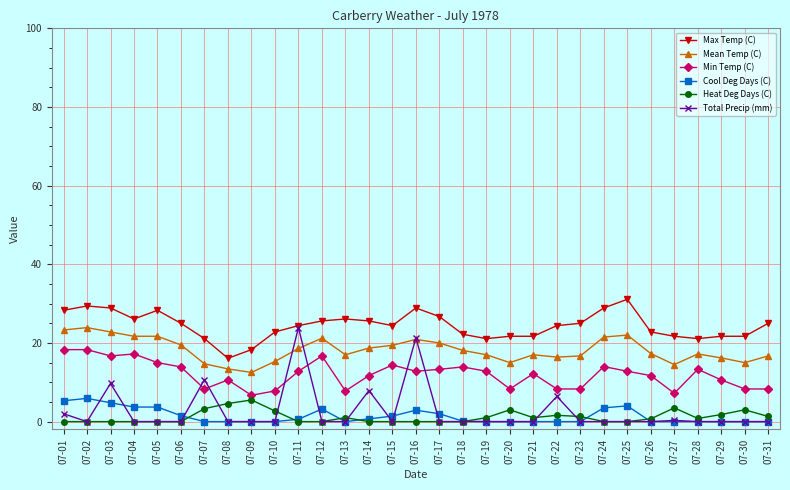

How many data points does each series have?

31